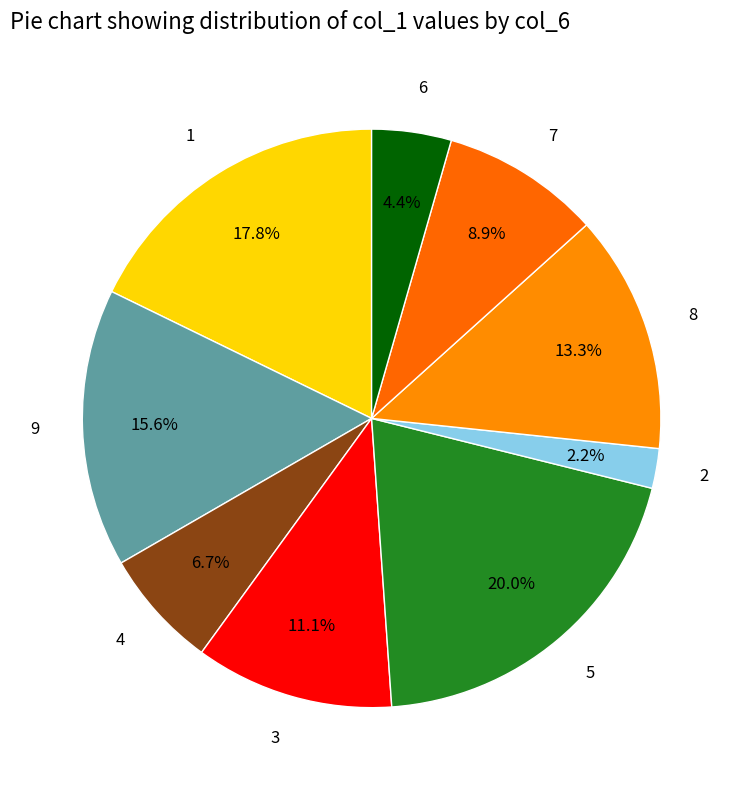

What percentage is the 6 slice, to the nearest percent?

4%